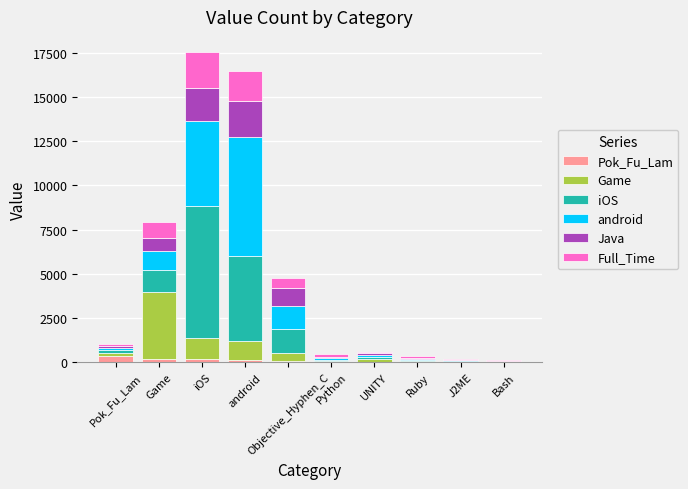

What is the sum of all Full_Time values?

5800